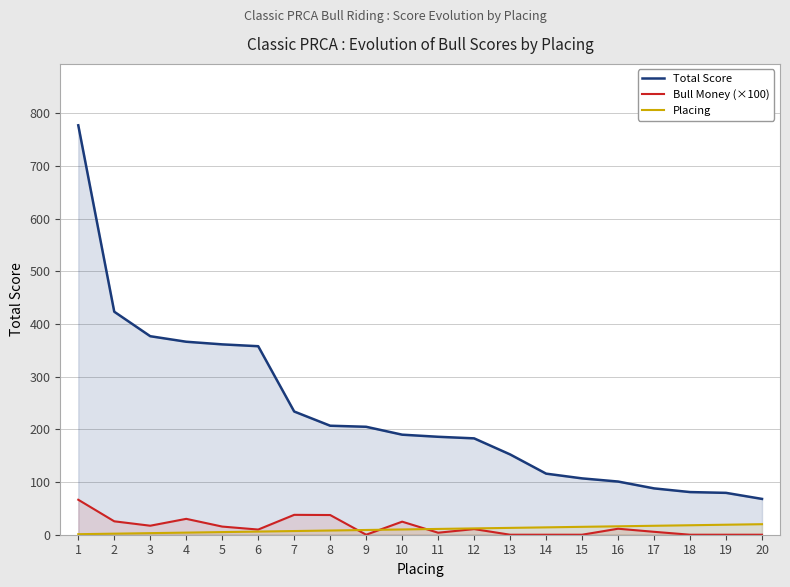

Read the Placing value at 16.

16.0